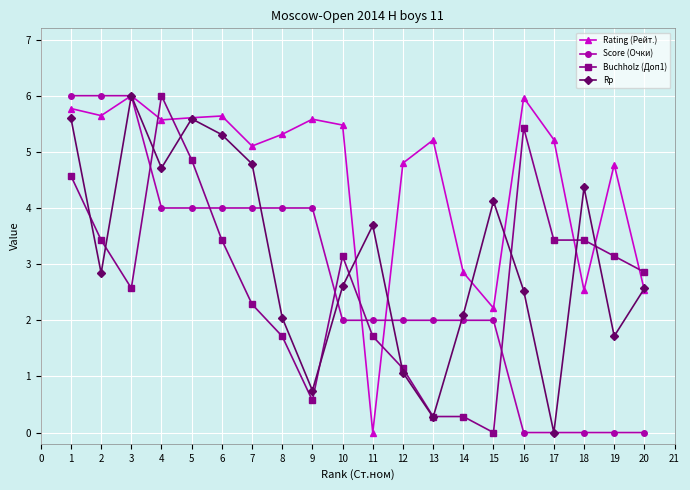

What is the difference between the maximum and minimum values in the Rating (Рейт.) series?

6.0